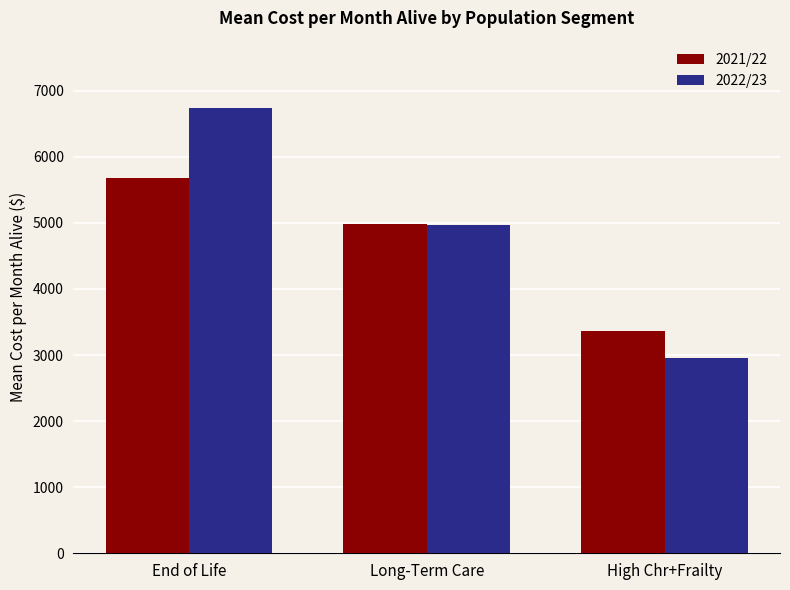

At High Chr+Frailty, list the series in order from largest to smallest.

2021/22, 2022/23